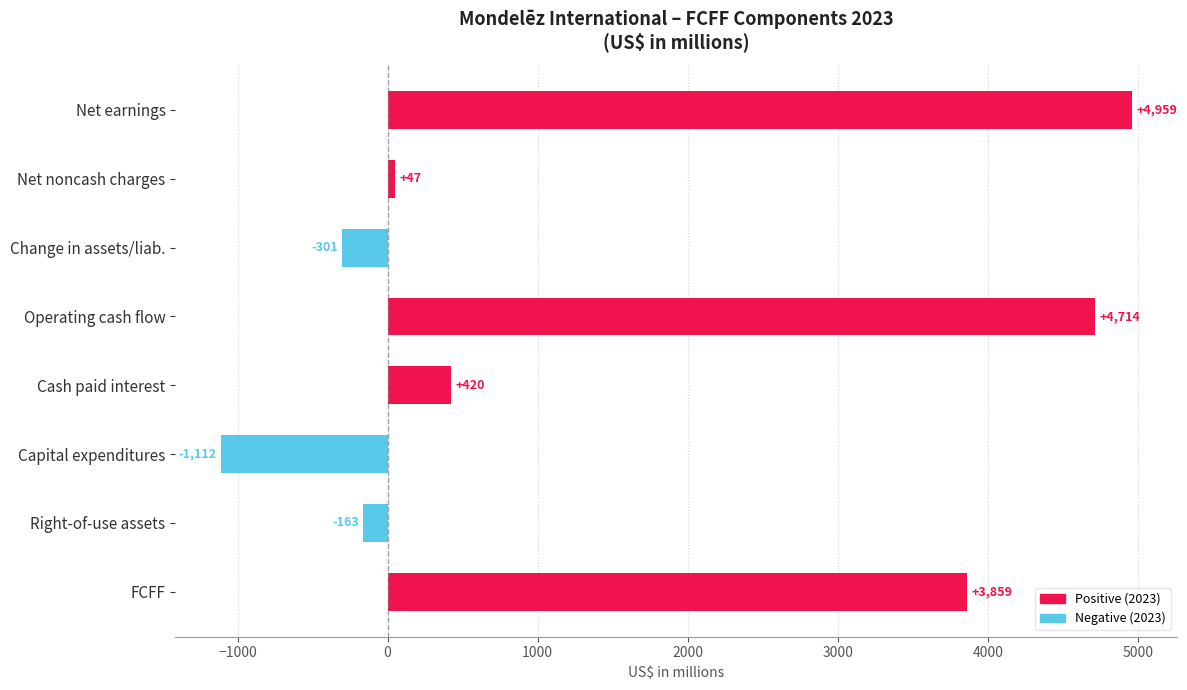

Reading bottom to top, list all the values displayed in this chart.

FCFF=3859	Right-of-use assets=-163	Capital expenditures=-1112	Cash paid interest=420	Operating cash flow=4714	Change in assets/liab.=-301	Net noncash charges=47	Net earnings=4959